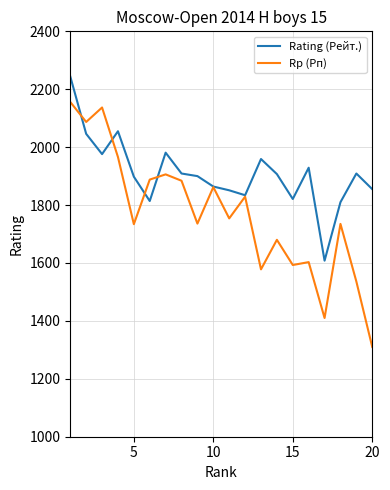

List the series in order of their peak value, highest first.

Rating (Рейт.), Rp (Рп)